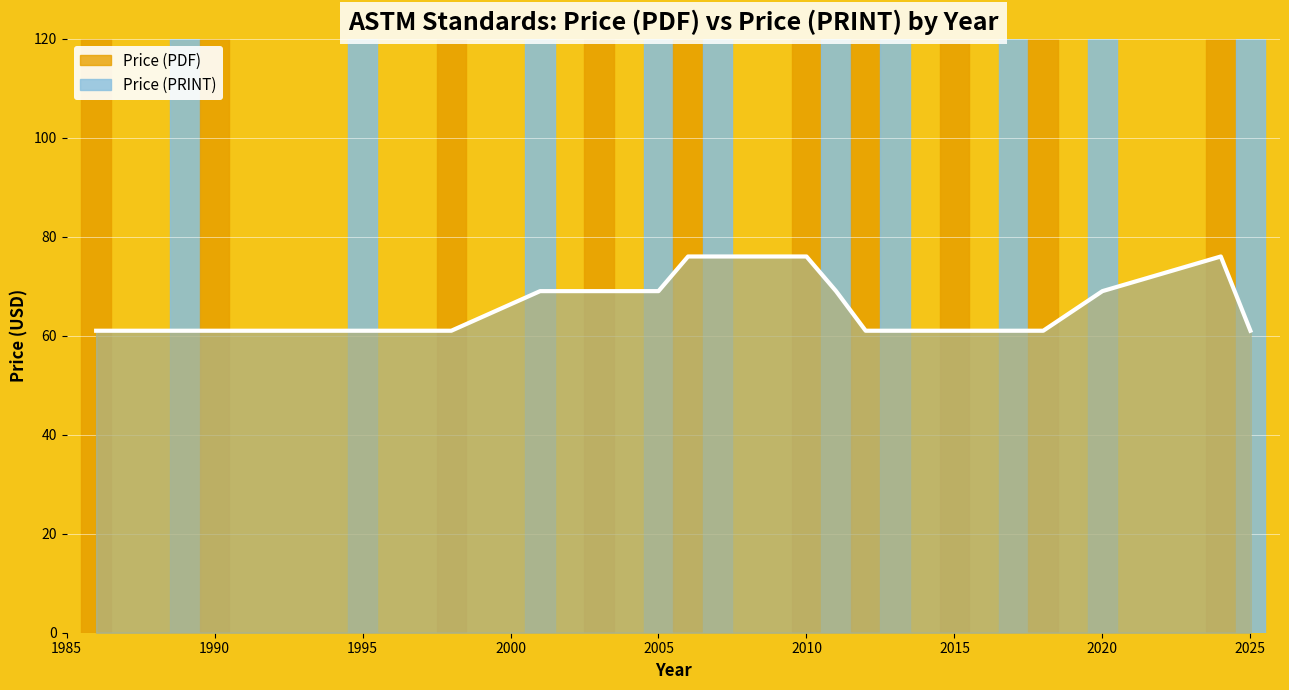

What is the difference between the maximum and second lowest values in the Price (PRINT) line series?

15